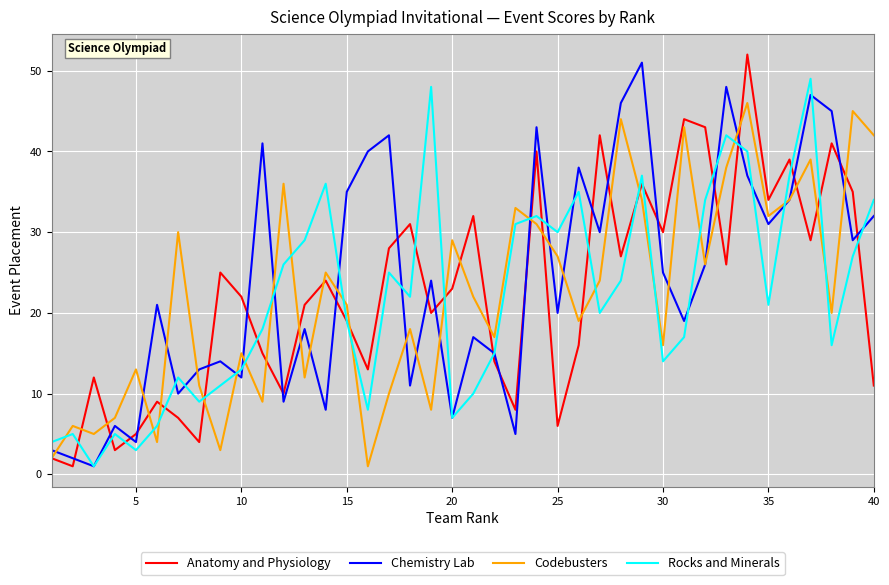

List the series in order of their peak value, lowest first.

Codebusters, Rocks and Minerals, Chemistry Lab, Anatomy and Physiology